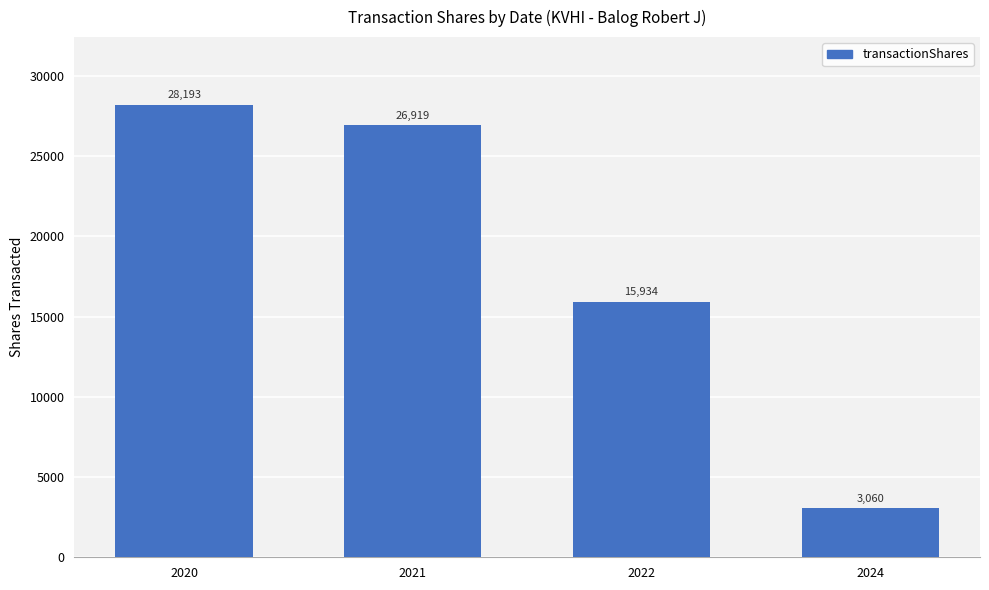

List the labels in order of value, smallest first.

2024, 2022, 2021, 2020